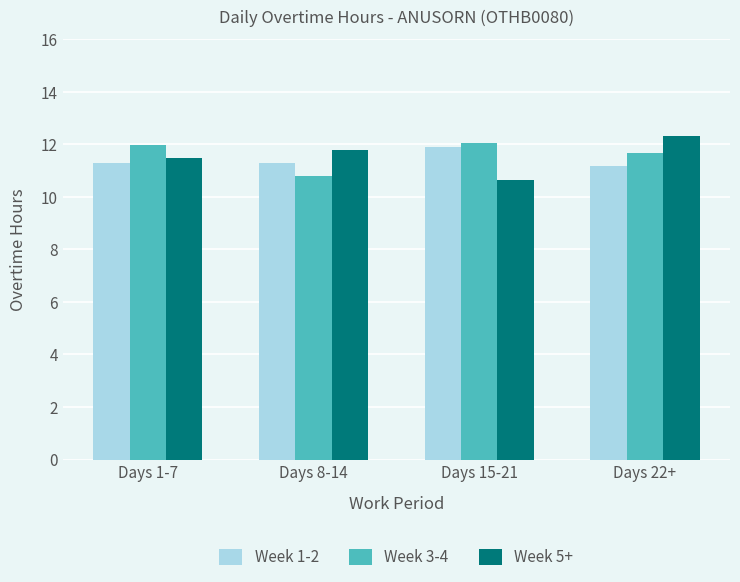

Does the chart contain any negative values?

No